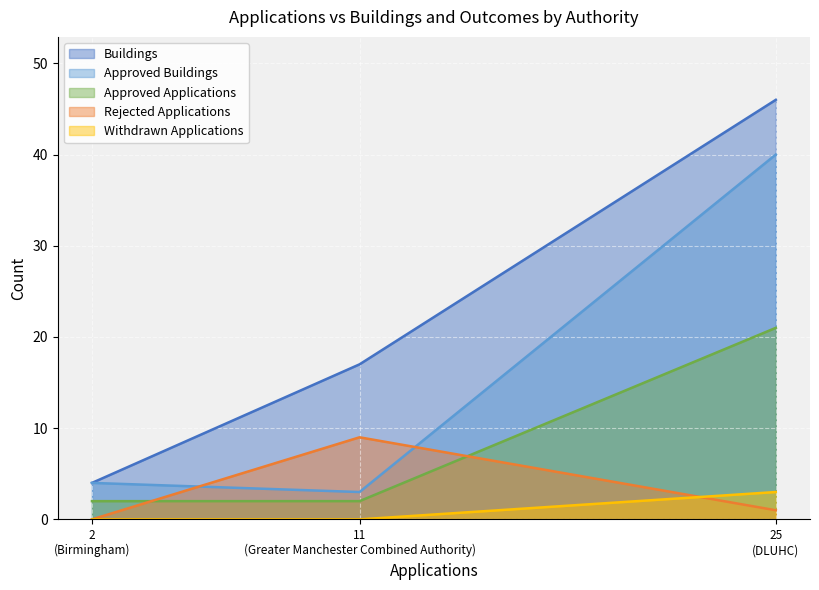

What is the sum of all Withdrawn Applications values?

3